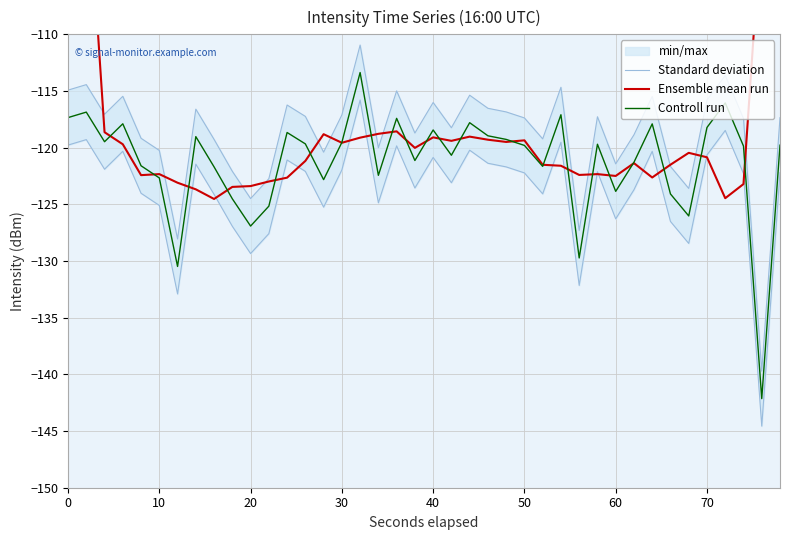

How many intersections are there between Ensemble mean run and Standard deviation?

14